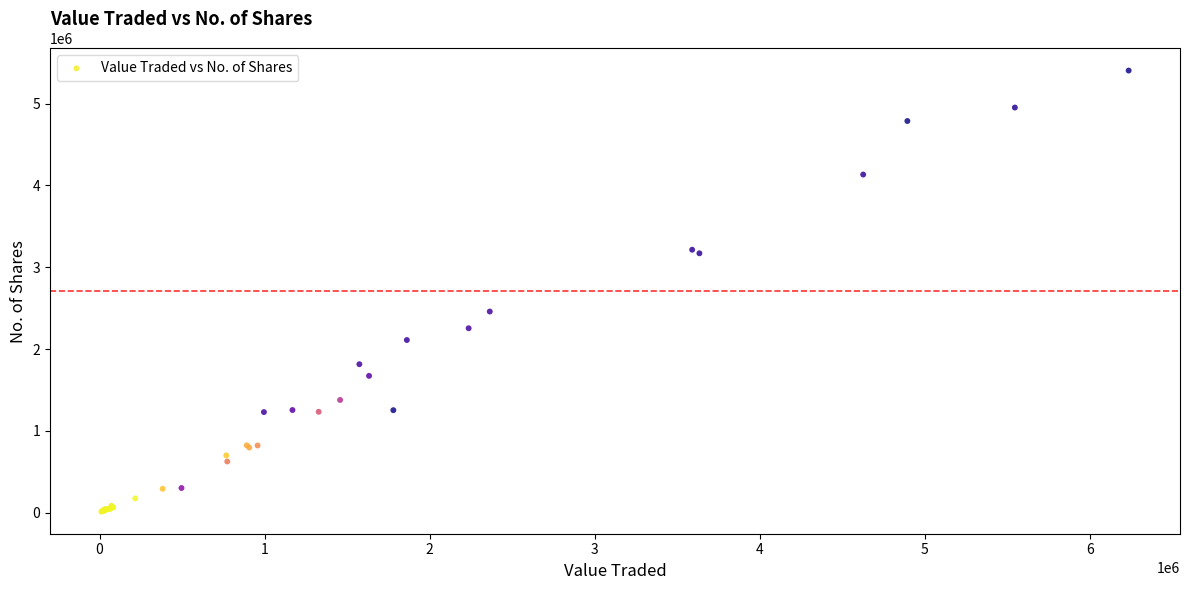

What Y value in the scatter plot is closest to 2708662?

2459144